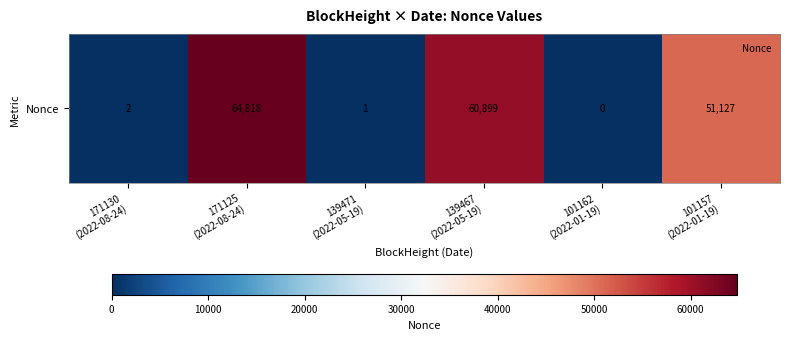

True or false: the data shows 60899 at 139467
(2022-05-19).

True